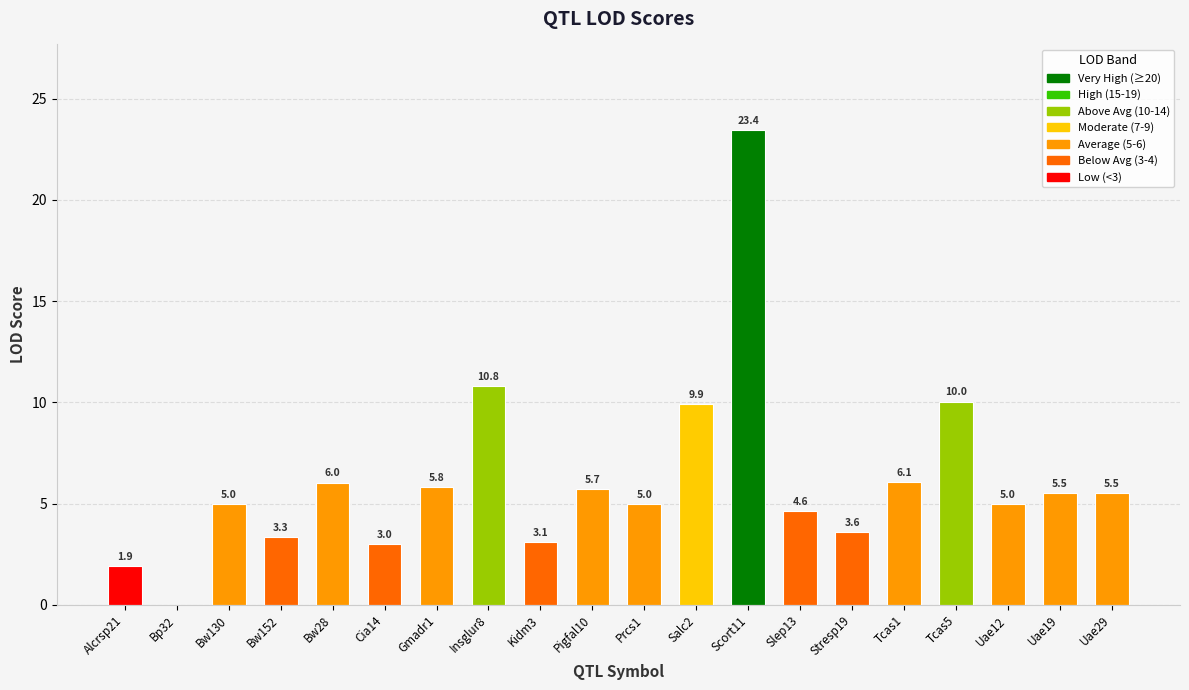

What value does the data have at Uae12?

5.0